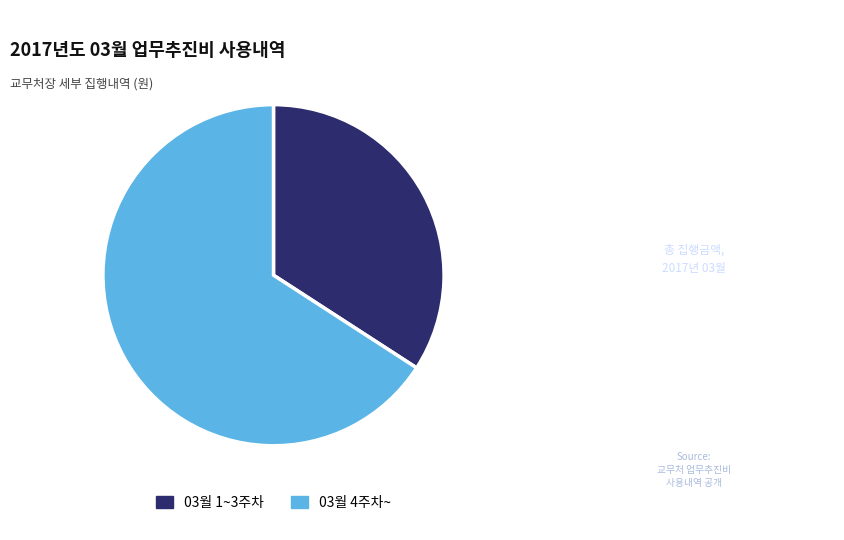

Count the number of slices in the pie.

2